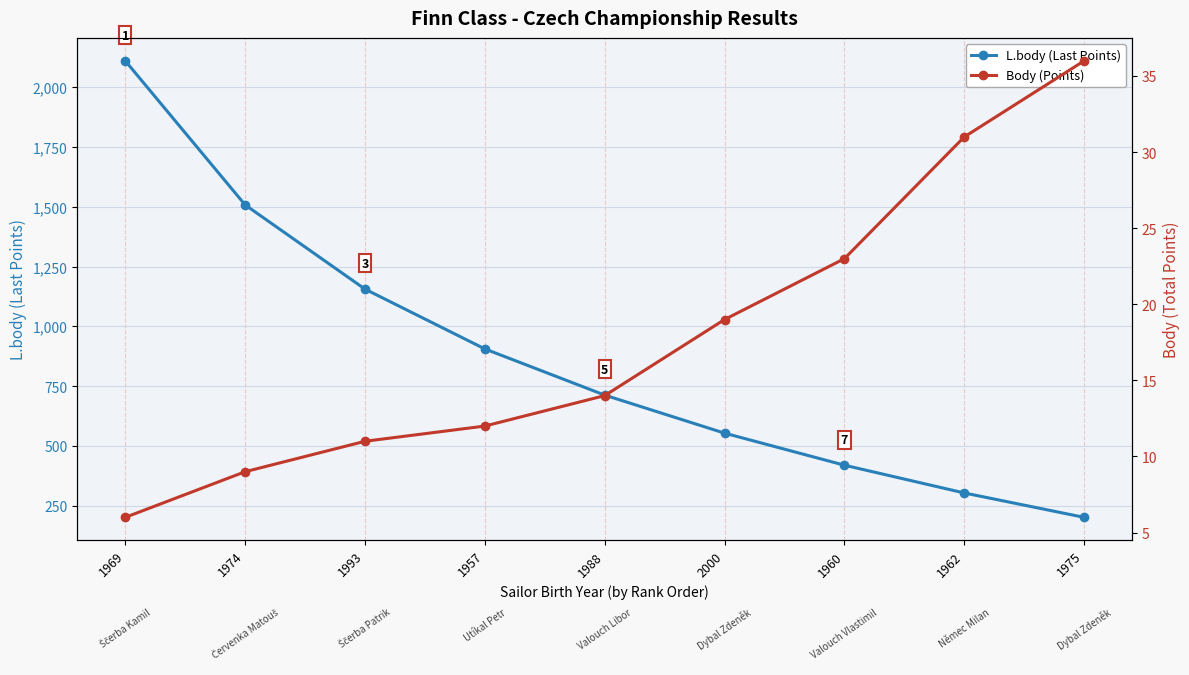

True or false: Body (Points) and L.body (Last Points) intersect in this chart.

False